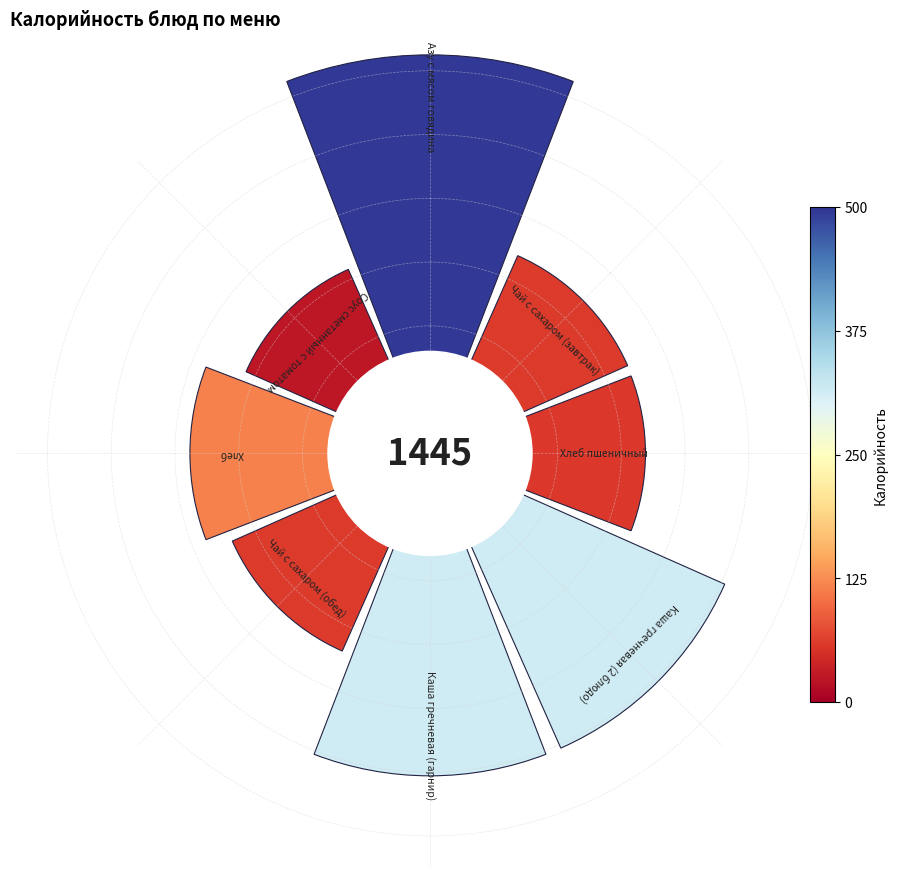

To the nearest percent, what percentage of the pie is 0?

22%